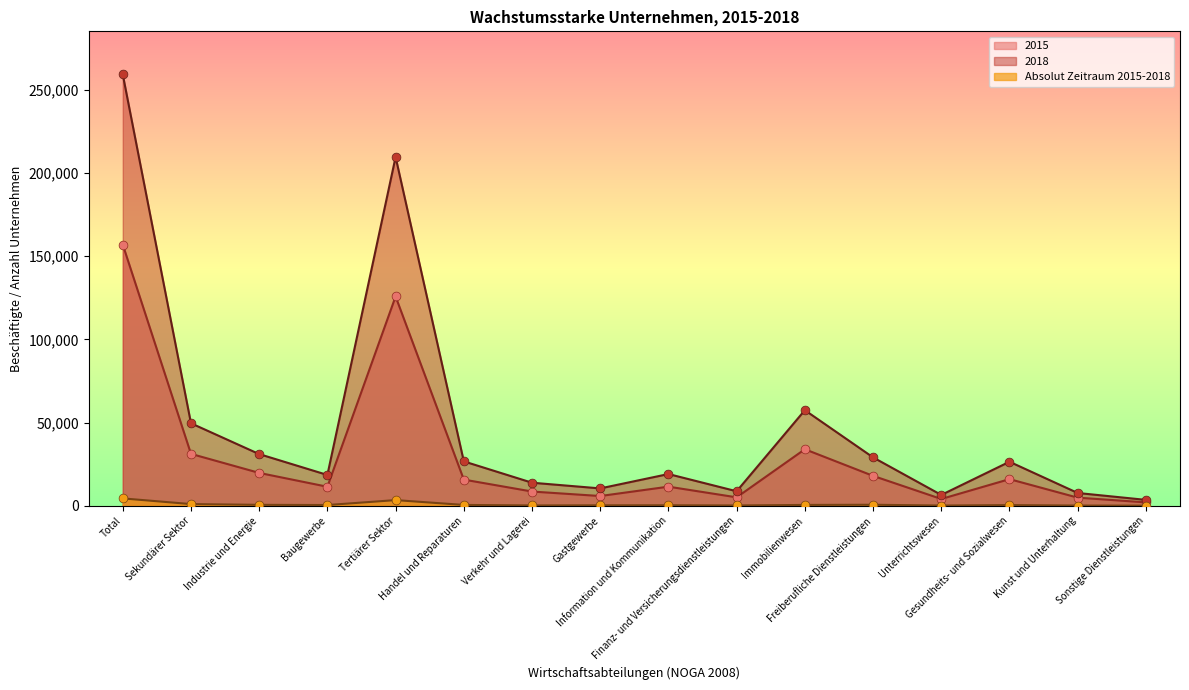

Which series has the largest total across all categories?

2018